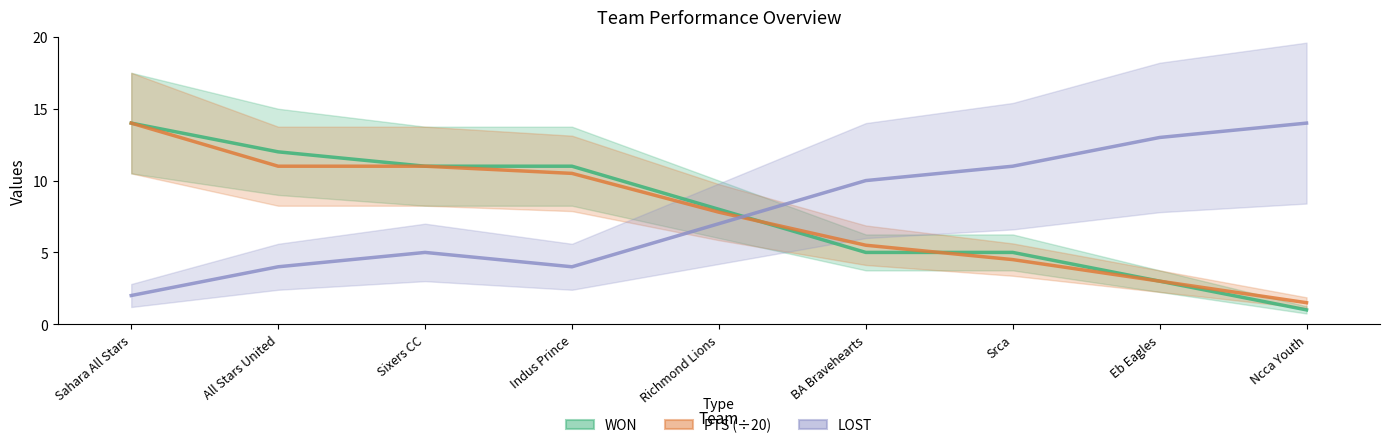

What is the difference between the maximum and second lowest values in the WON series?

11.0